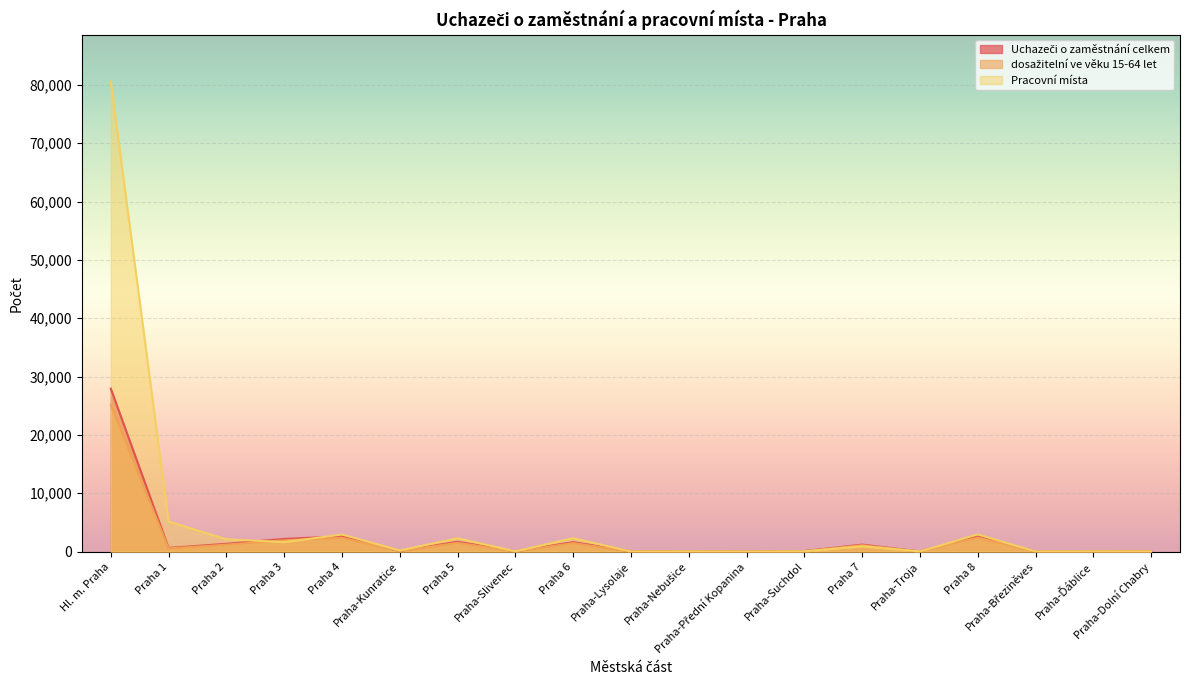

In dosažitelní ve věku 15-64 let, how many points are lower than both neighbors (excluding endpoints)?

7